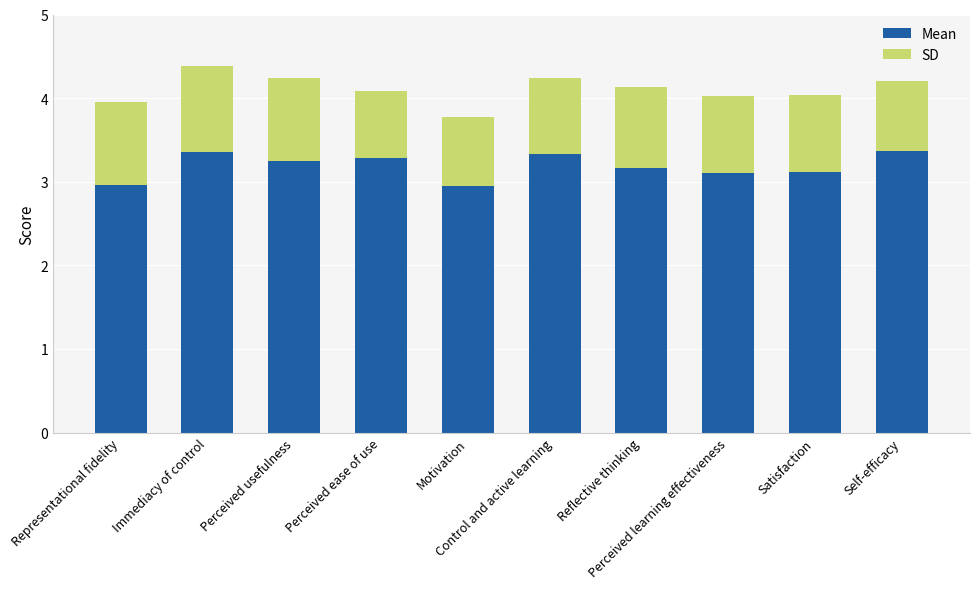

What is the difference between the maximum and minimum values in the Mean series?

0.4